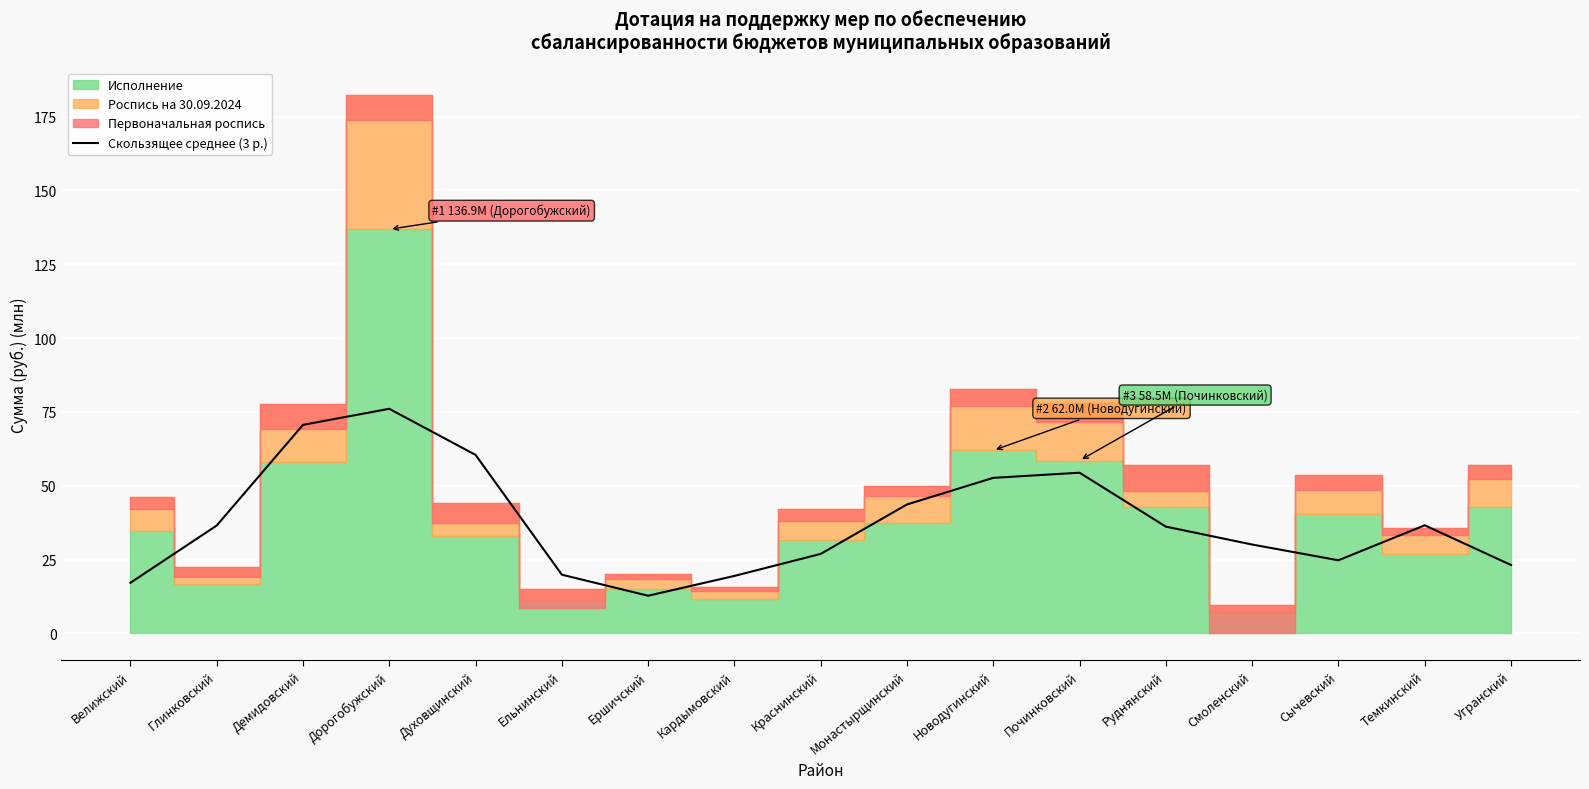

How many values are below 36?

8